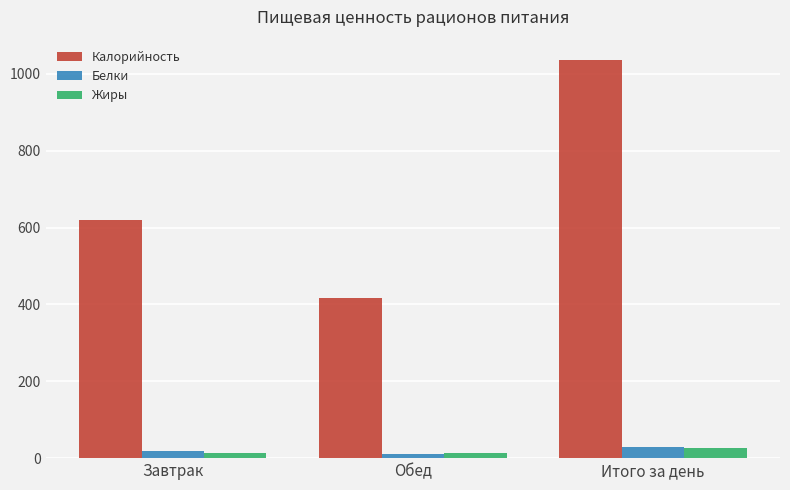

True or false: Калорийность has a value of 417 at Обед.

True